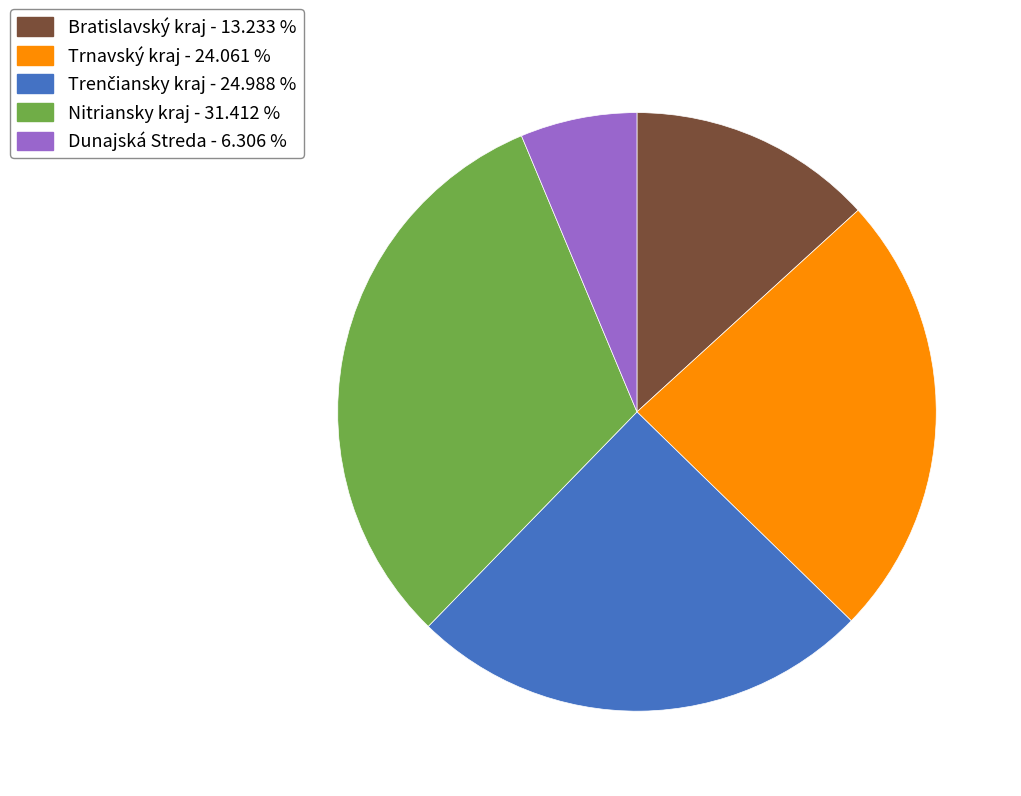

Which category has the smallest portion of the pie?

Dunajská Streda - 6.306 %